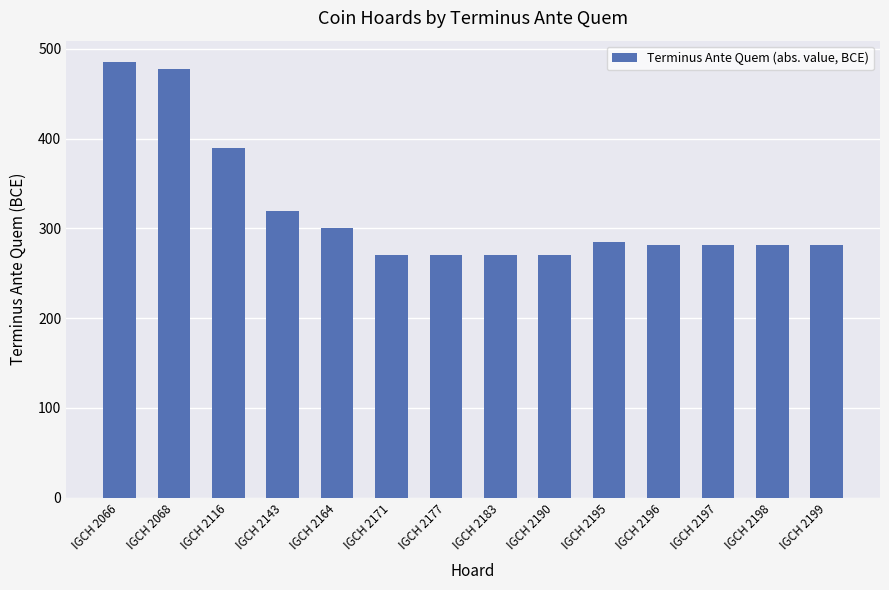

At which label is the value closest to 377?

IGCH 2116